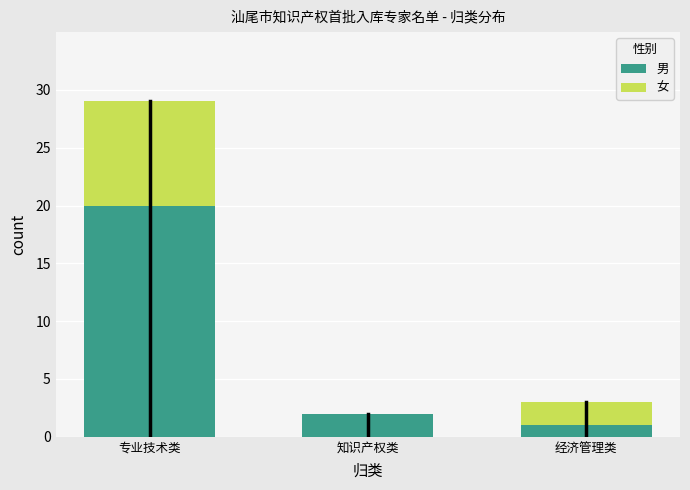

Reading right to left, list the values for the 男 series.

经济管理类=1	知识产权类=2	专业技术类=20